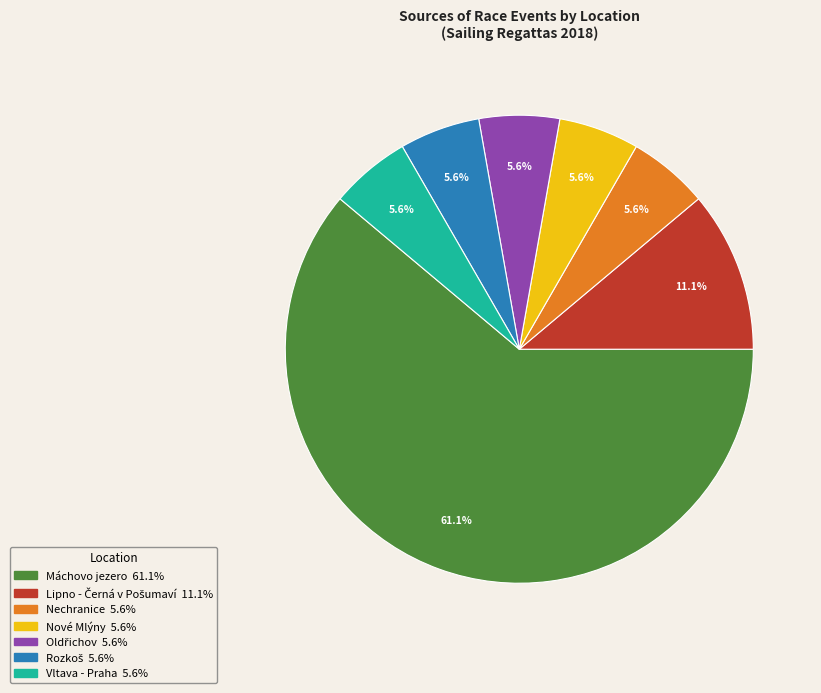

Which category has the biggest portion of the pie?

Máchovo jezero